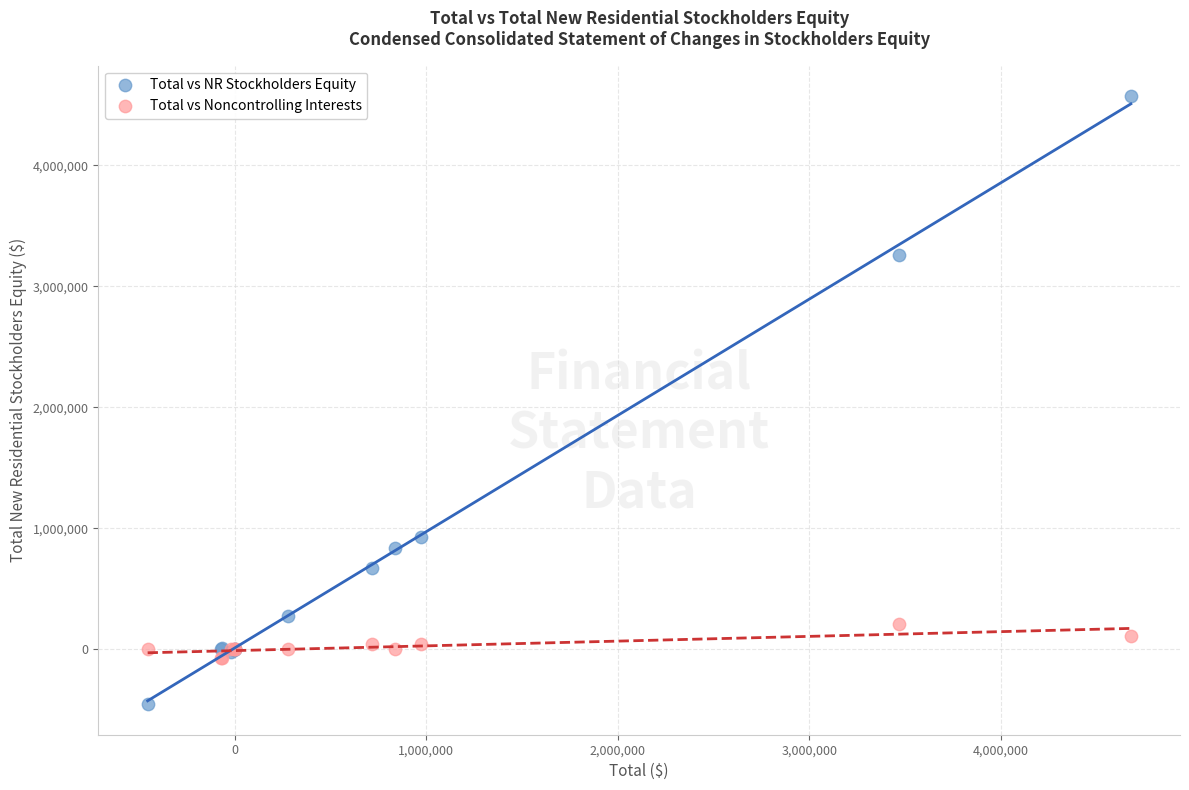

Across all series, what Y value is closest to 2058367?

926180